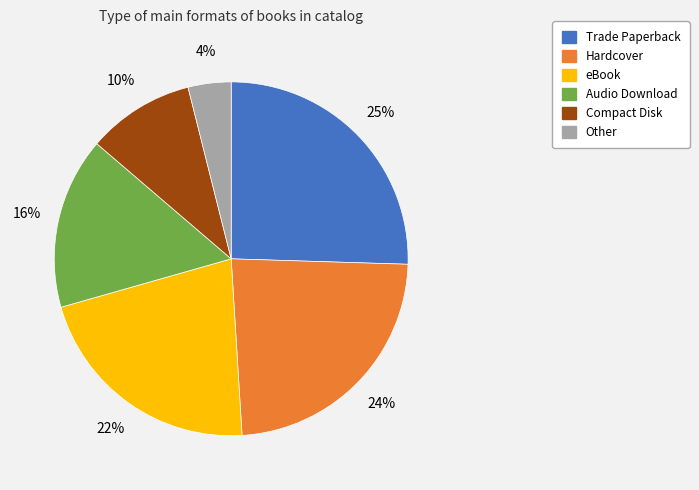

Between Other and Trade Paperback, which is larger?

Trade Paperback